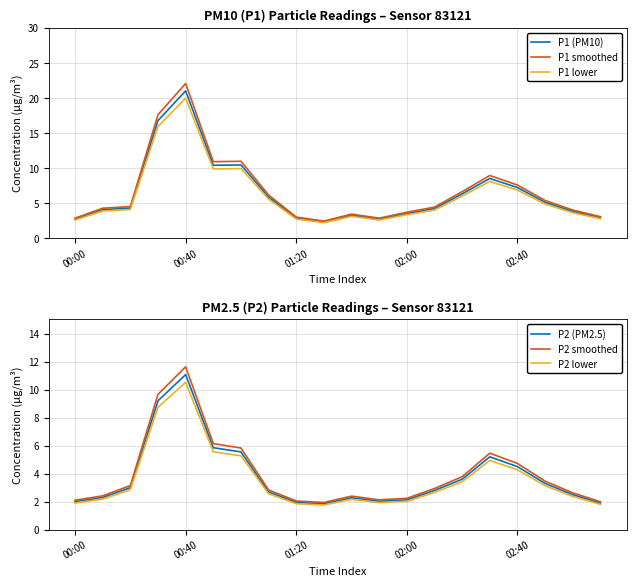

Does the chart display data point markers on the line(s)?

No